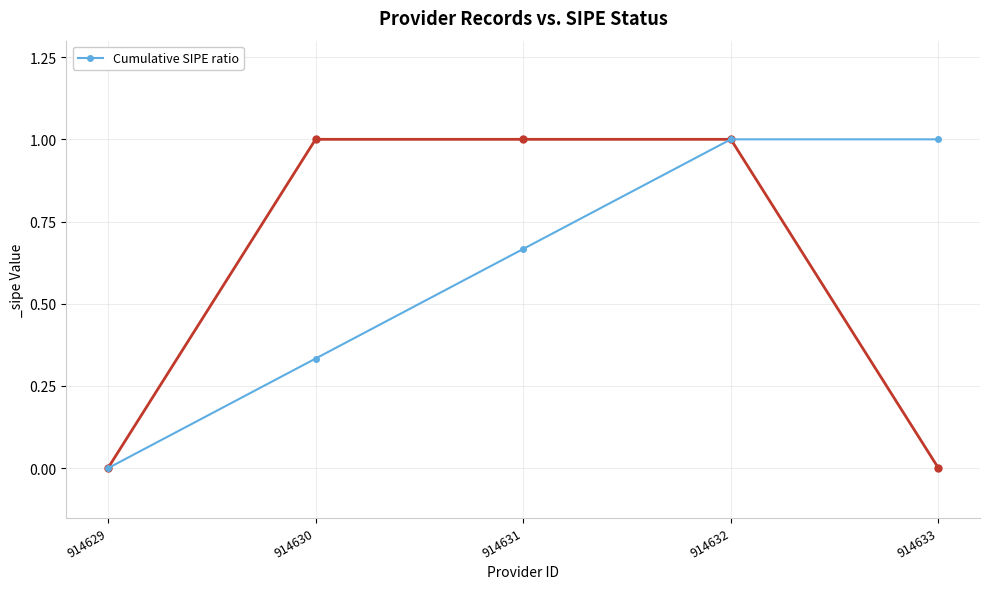

At which category does the chart reach its minimum across all series?

914629